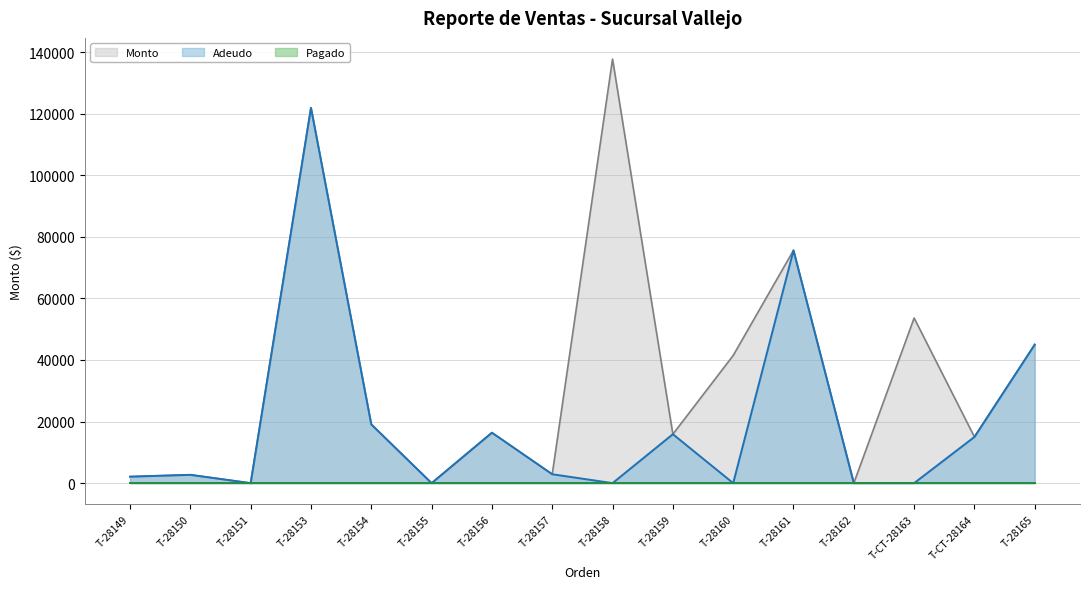

What is the difference between the maximum and second lowest values in the Adeudo series?

121900.0